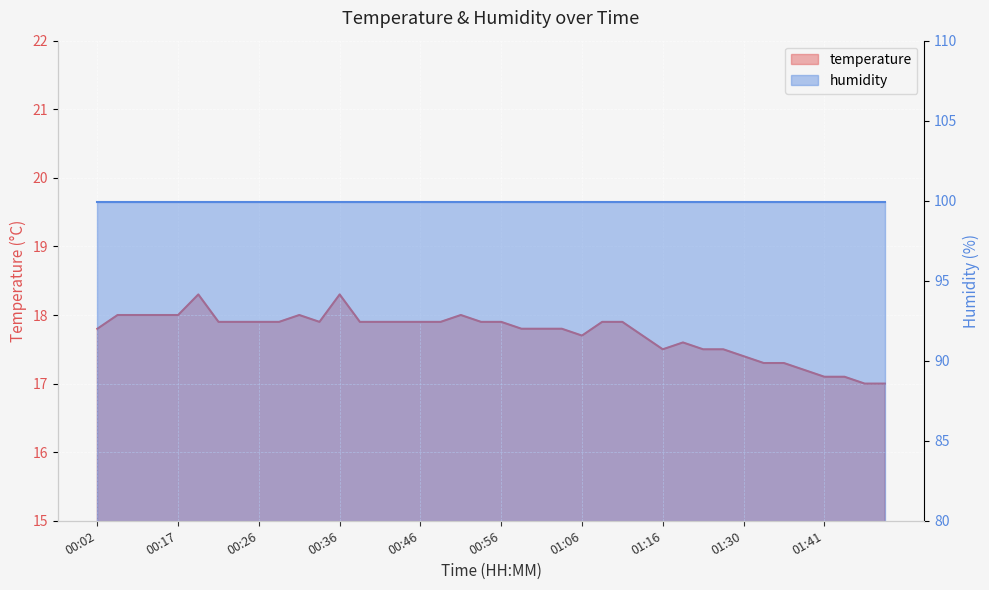

Which category has the highest value across all series?

00:19